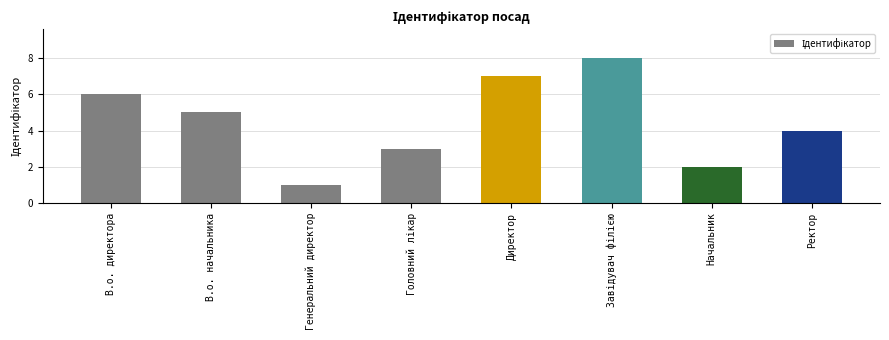

How many categories are shown in the chart?

8